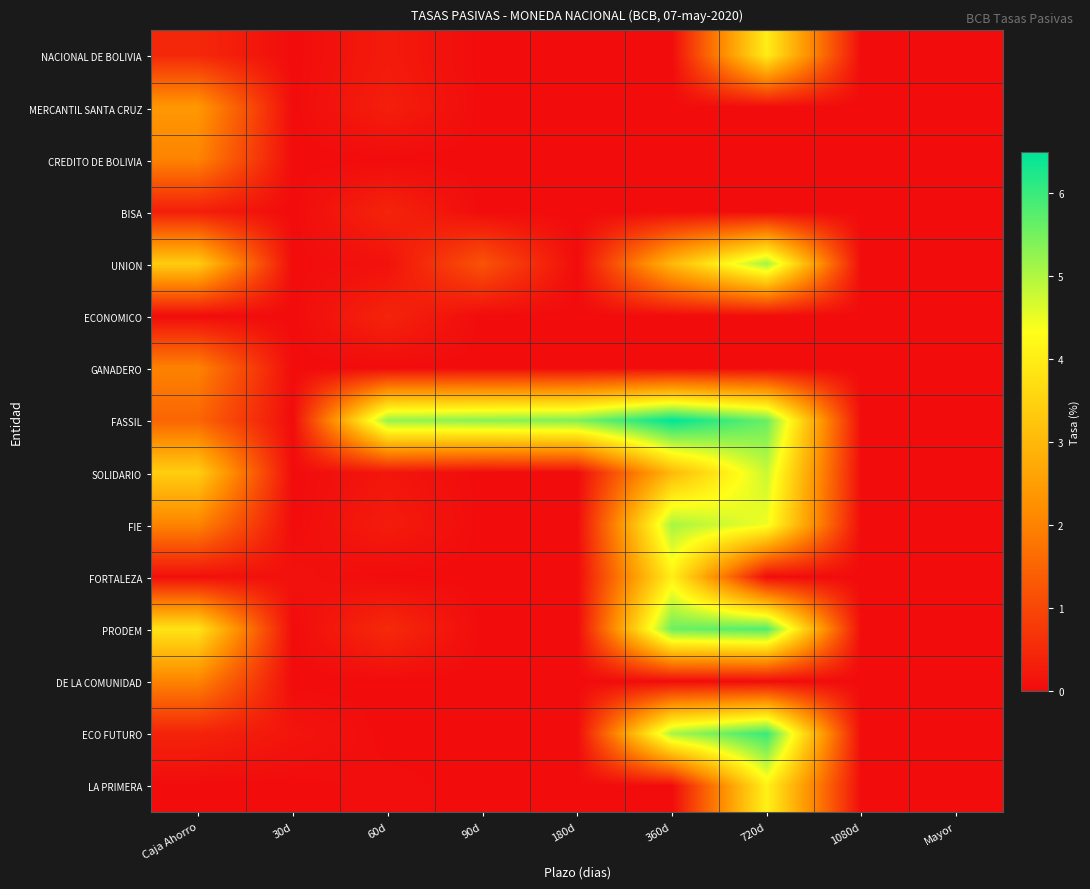

What is the total value across all series at 90d?

6.5